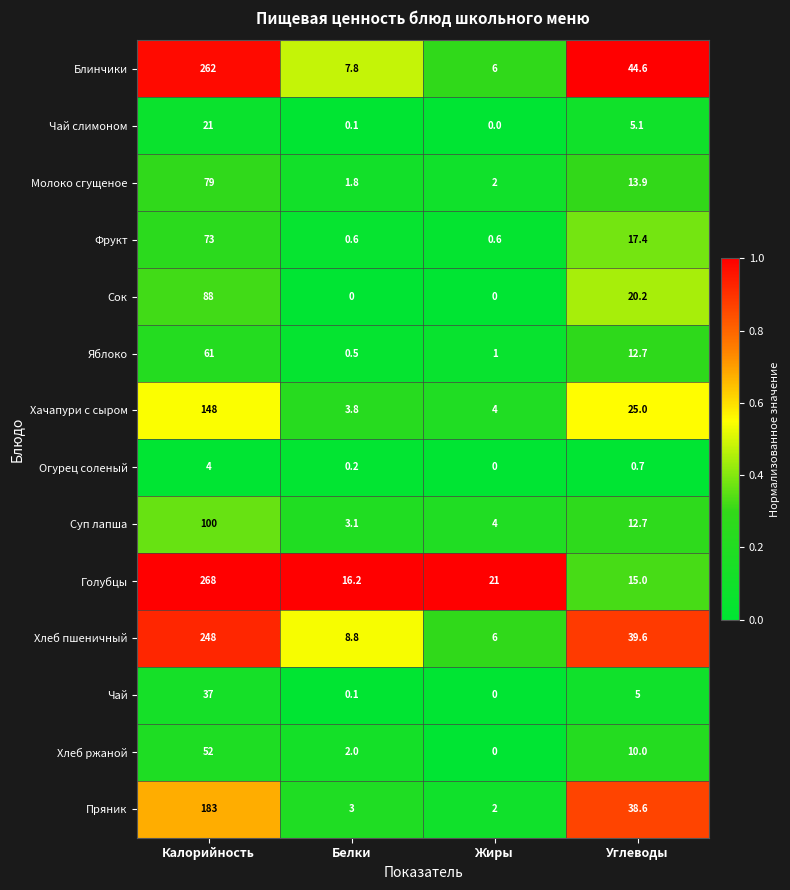

The value of Огурец соленый at Углеводы is 0.7. True or false?

True